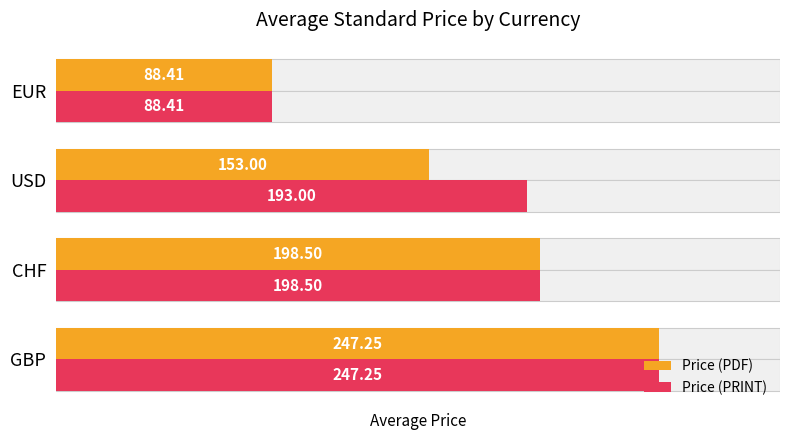

How many series are shown in this chart?

2